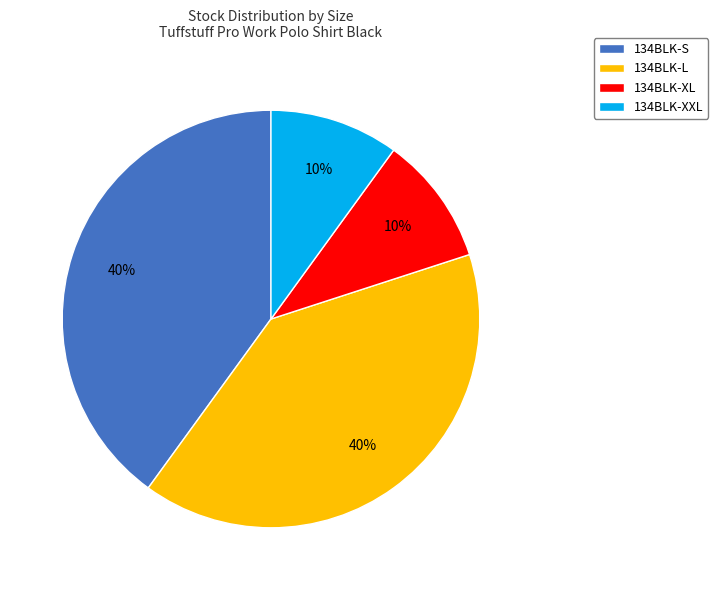

Is it true that 134BLK-S is 40% of the pie?

True